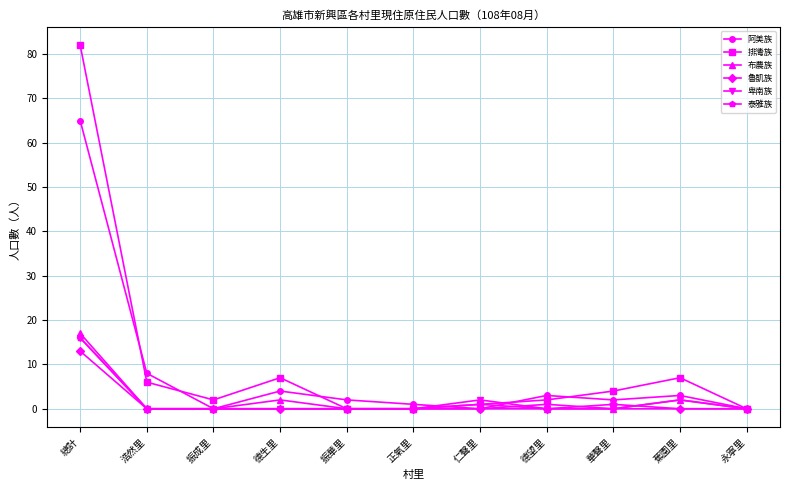

What are all the series names shown in the legend?

阿美族, 排灣族, 布農族, 魯凱族, 卑南族, 泰雅族